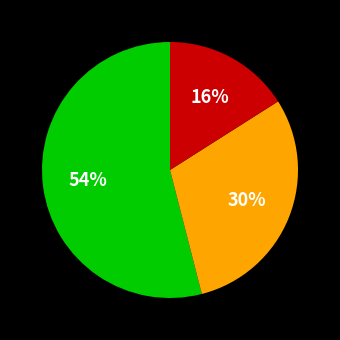

Does any single category account for the majority?

Yes